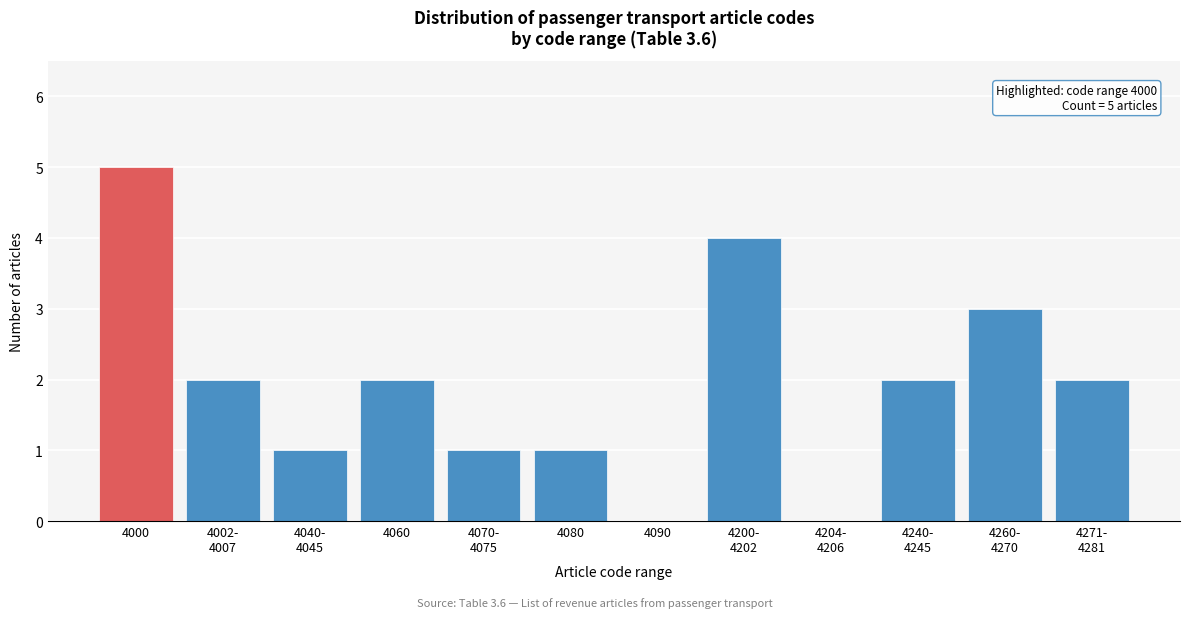

What is the change in value from 4000 to 4060?

-3